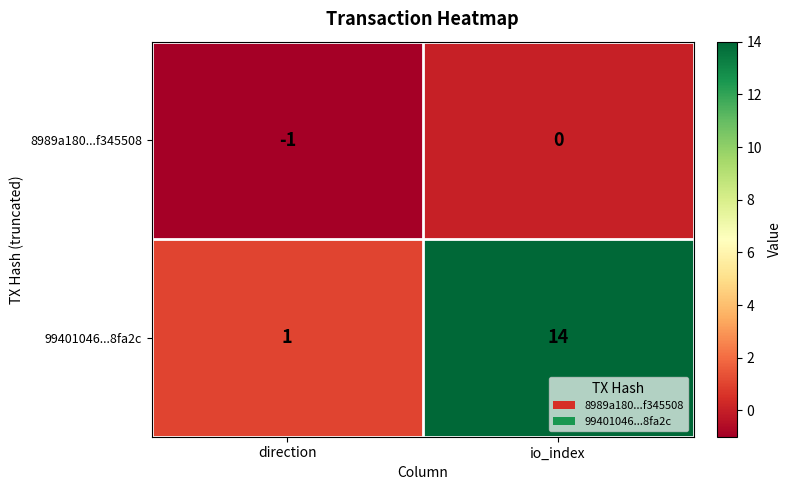

What is the difference between the maximum and minimum values in the 99401046...8fa2c series?

13